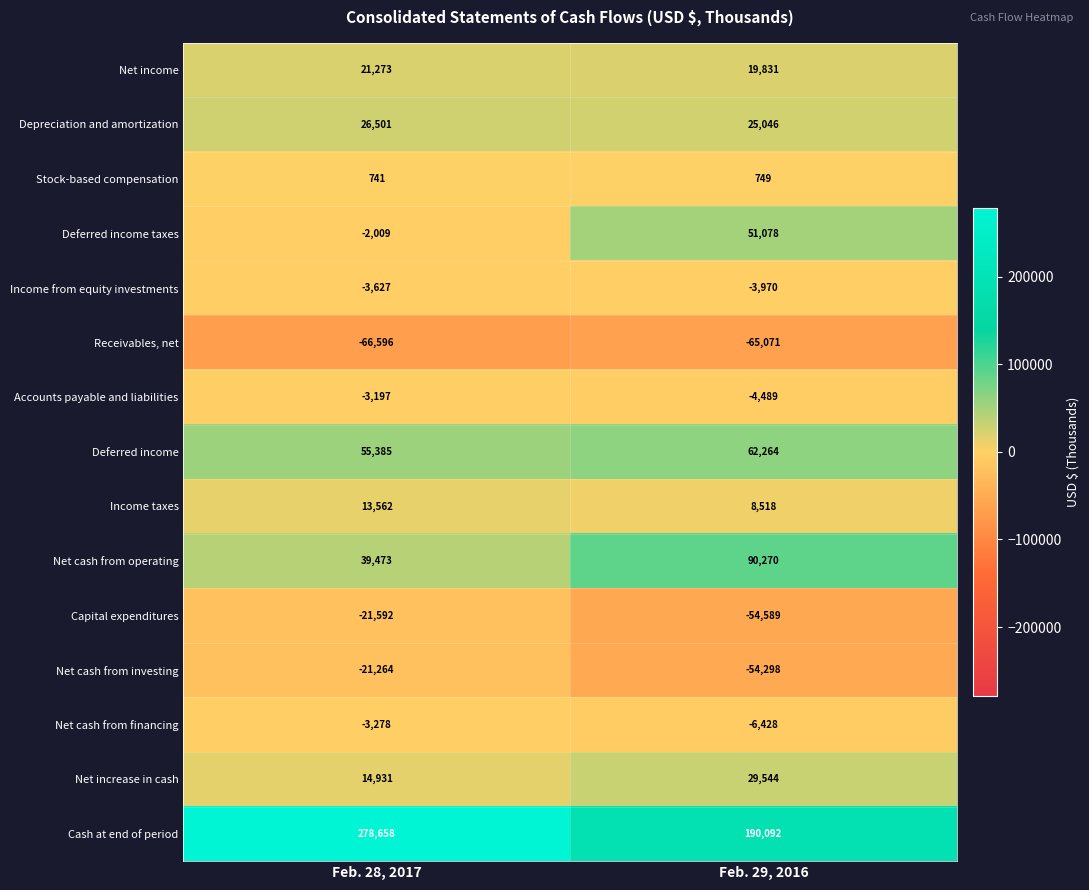

What is the difference between the maximum and minimum values in the Depreciation and amortization series?

1455